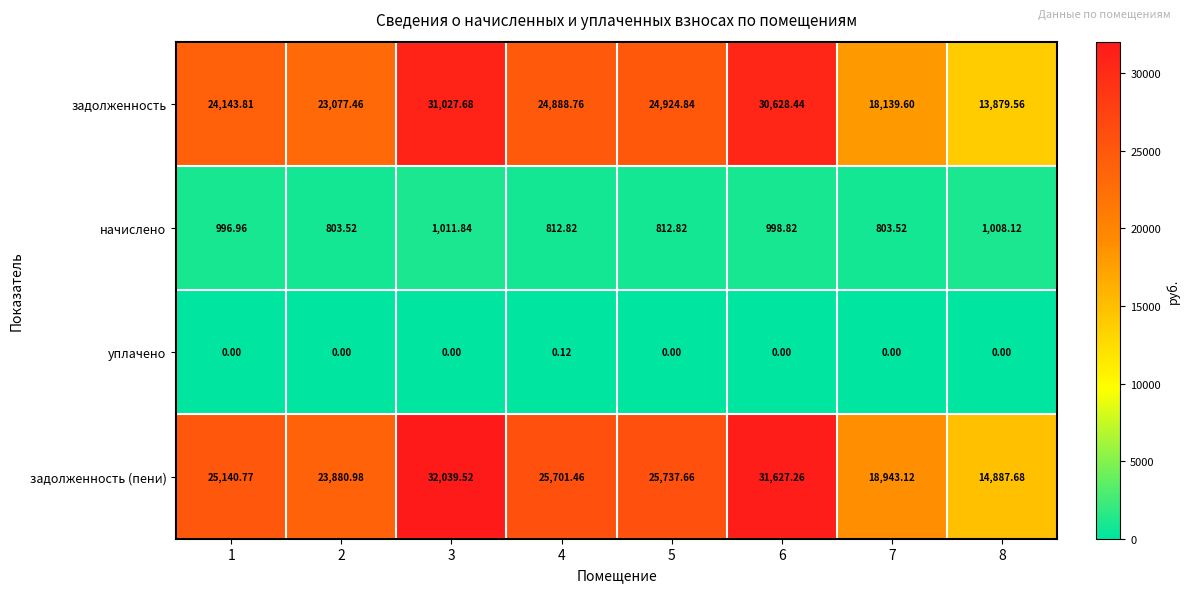

At which category is the sum across all series the highest?

3